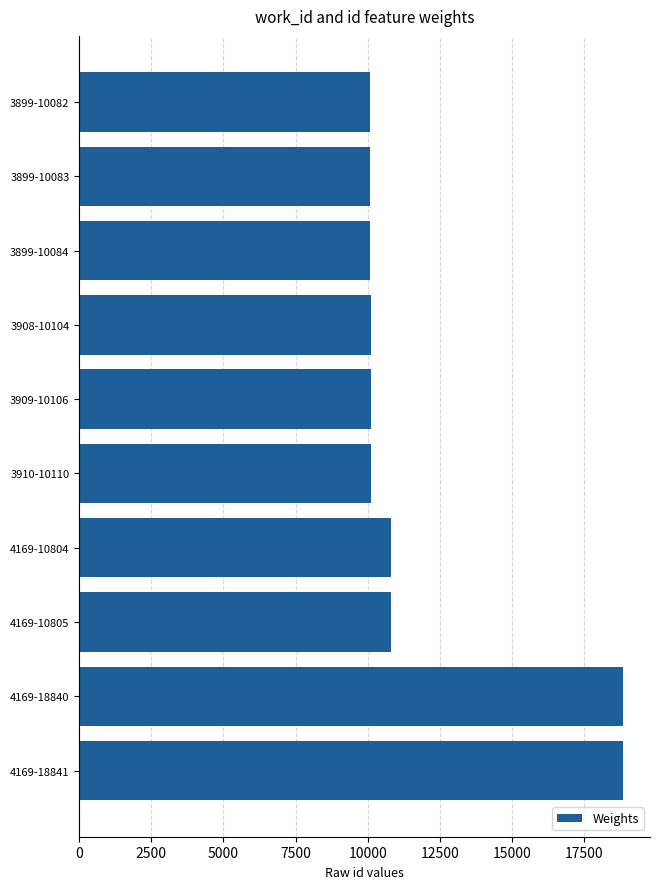

What is the average value?

11986